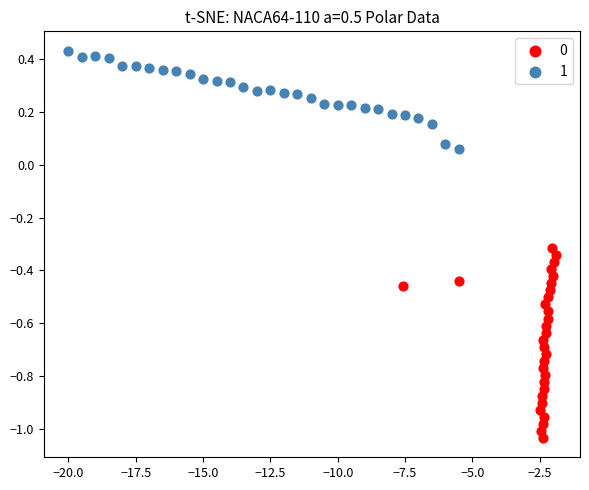

What are all the series names shown in the legend?

0, 1